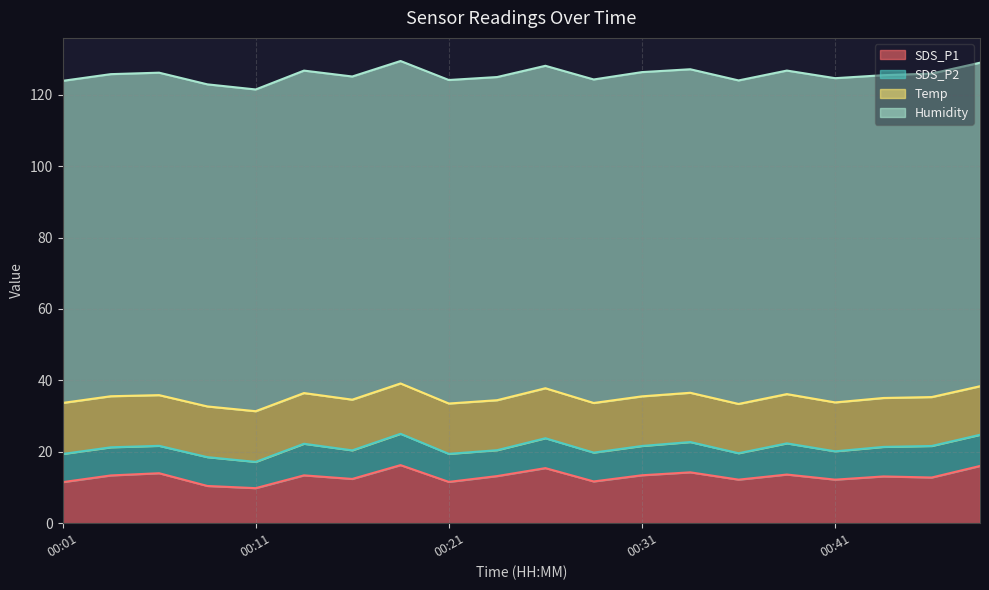

How many data points in Temp are less than 14?

9